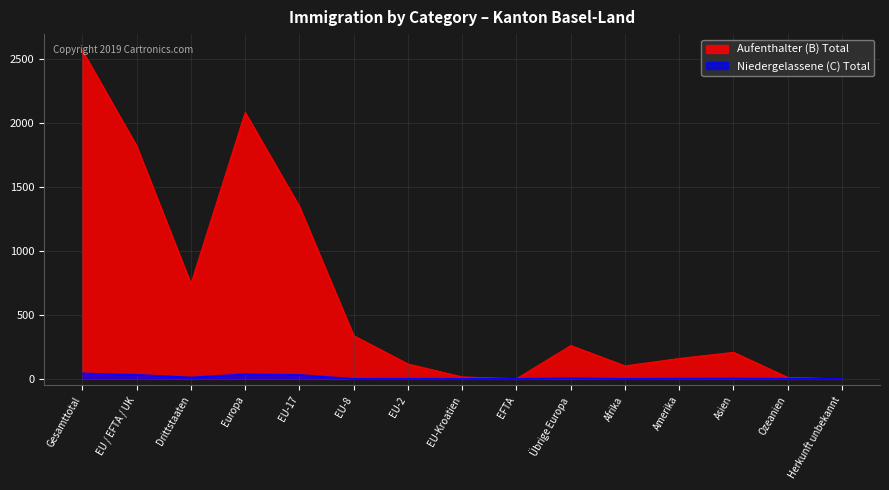

Reading right to left, list all the values displayed in this chart.

Aufenthalter (B) Total: Herkunft unbekannt=1	Ozeanien=12	Asien=208	Amerika=160	Afrika=102	Übrige Europa=261	EFTA=2	EU-Kroatien=16	EU-2=117	EU-8=338	EU-17=1347	Europa=2081	Drittstaaten=744	EU / EFTA / UK=1820	Gesamttotal=2564
Niedergelassene (C) Total: Herkunft unbekannt=0	Ozeanien=1	Asien=3	Amerika=2	Afrika=0	Übrige Europa=5	EFTA=0	EU-Kroatien=0	EU-2=1	EU-8=0	EU-17=31	Europa=37	Drittstaaten=11	EU / EFTA / UK=32	Gesamttotal=43